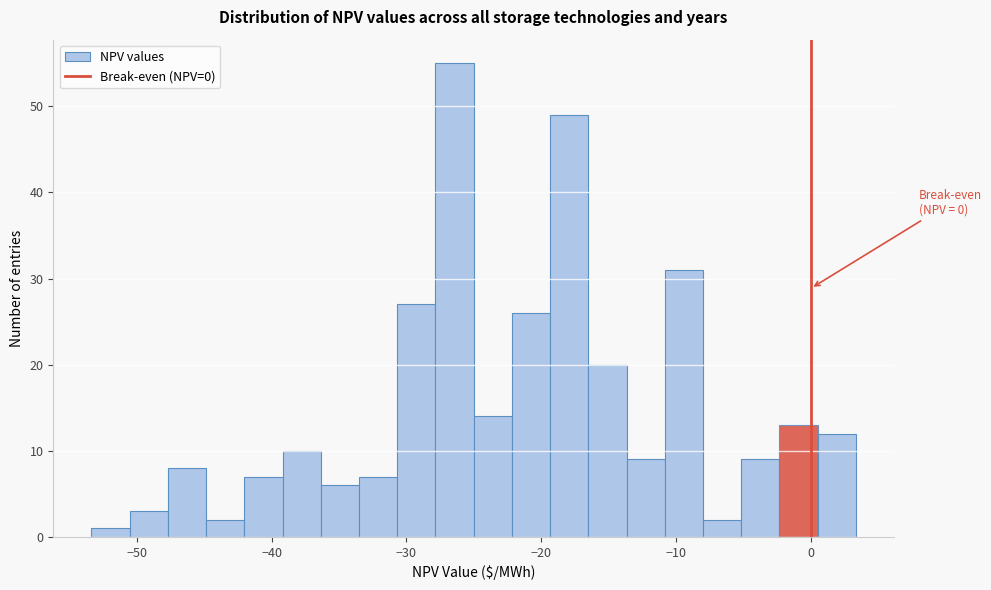

Around what value on the x-axis is the tallest bar? Give the approximate position of its centre, as read against the axis.

-26